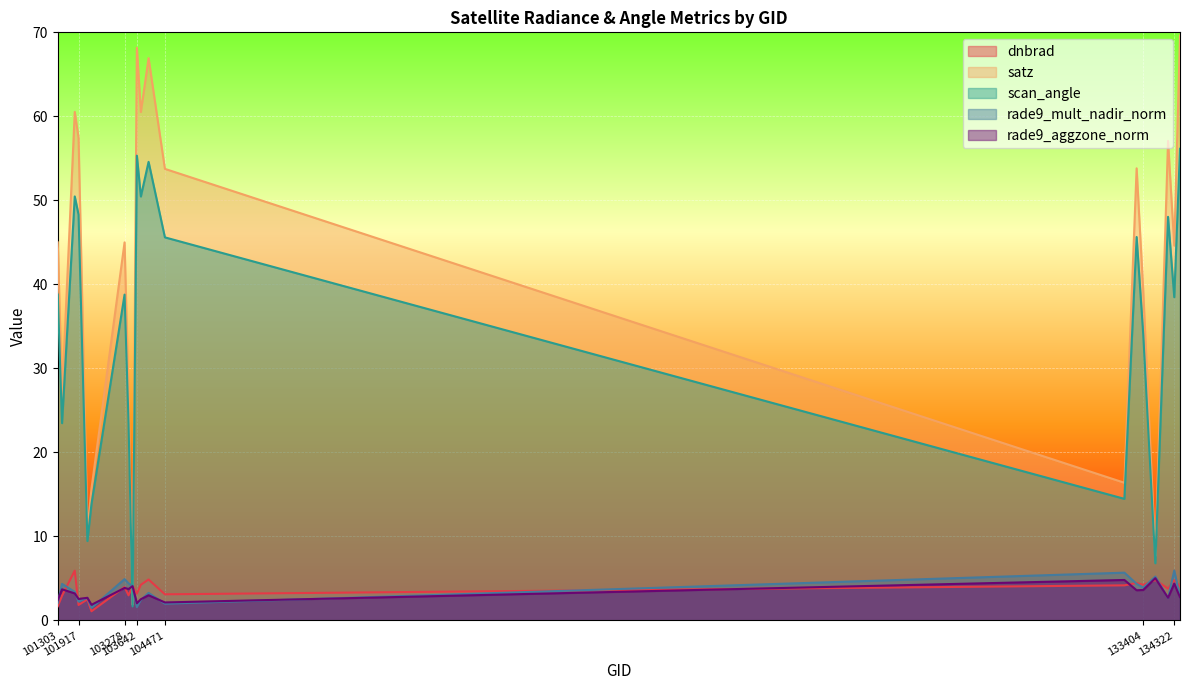

How many values in the rade9_aggzone_norm series exceed 3?

11